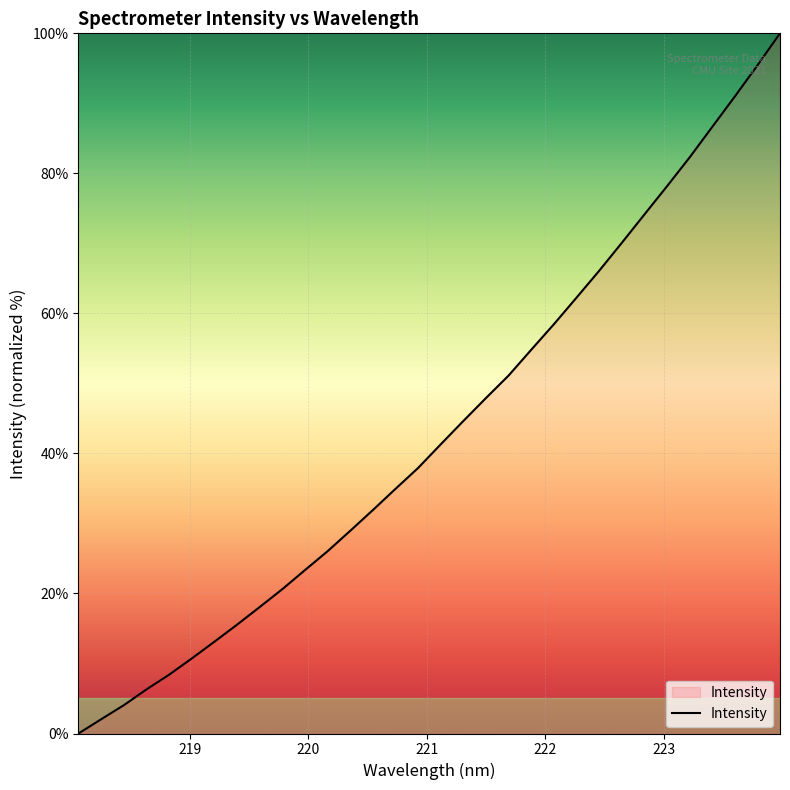

What is the greatest value displayed?

100.0